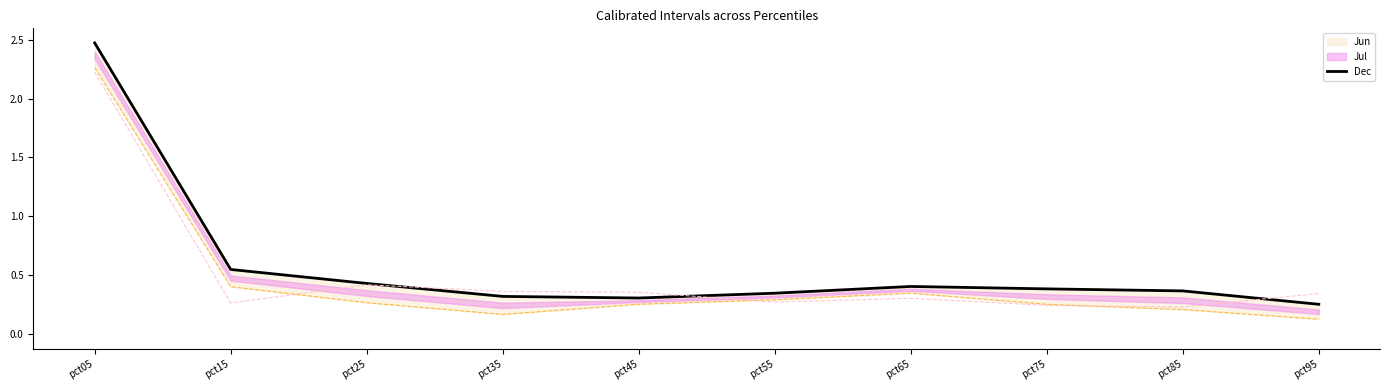

How many lines are shown in the chart?

1